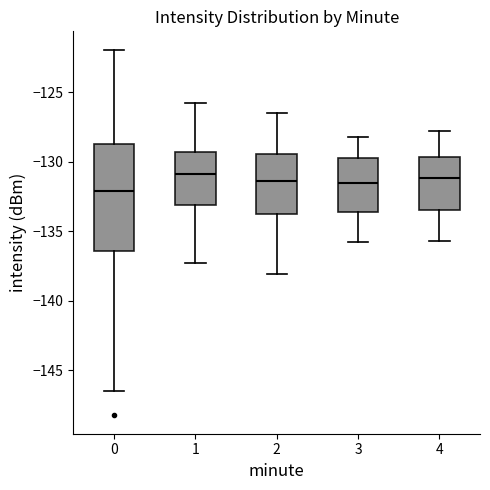

Reading left to right, read every box against the y-axis: the position of its median line, the range the box covers, and the ends of its whiskers. The values are not printed on the chart, so give them approximately, as read against the axis.

0: median -132.0, box -136.5 to -128.5, whiskers -146.5 to -122.0
1: median -131.0, box -133.0 to -129.5, whiskers -137.5 to -126.0
2: median -131.5, box -133.5 to -129.5, whiskers -138.0 to -126.5
3: median -131.5, box -133.5 to -129.5, whiskers -136.0 to -128.0
4: median -131.0, box -133.5 to -129.5, whiskers -135.5 to -128.0